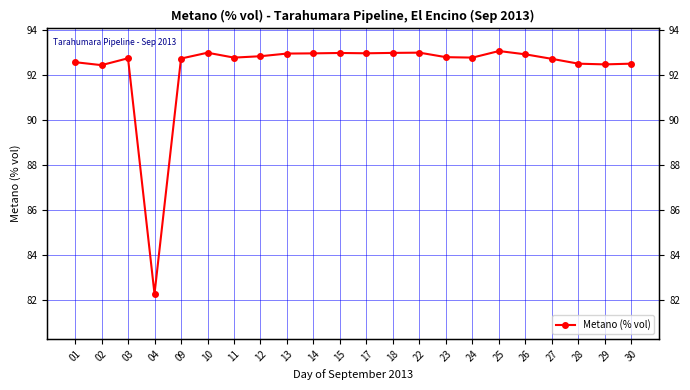

Which has a higher value, 03 or 09?

03